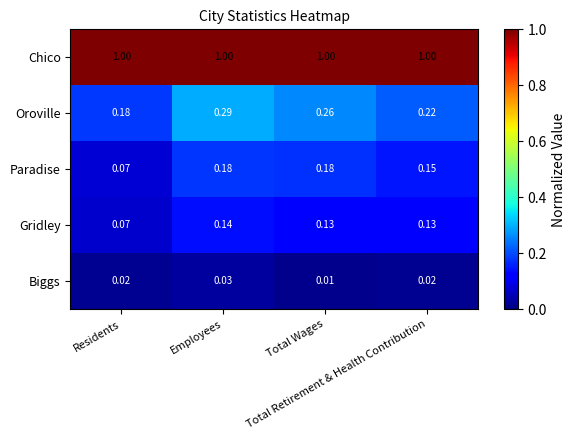

Rank the series by their maximum value, from lowest to highest.

Biggs, Gridley, Paradise, Oroville, Chico